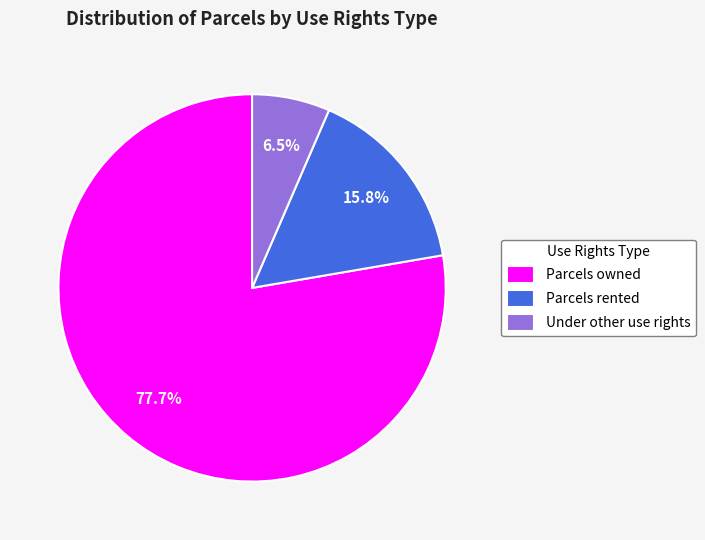

Count the number of slices in the pie.

3